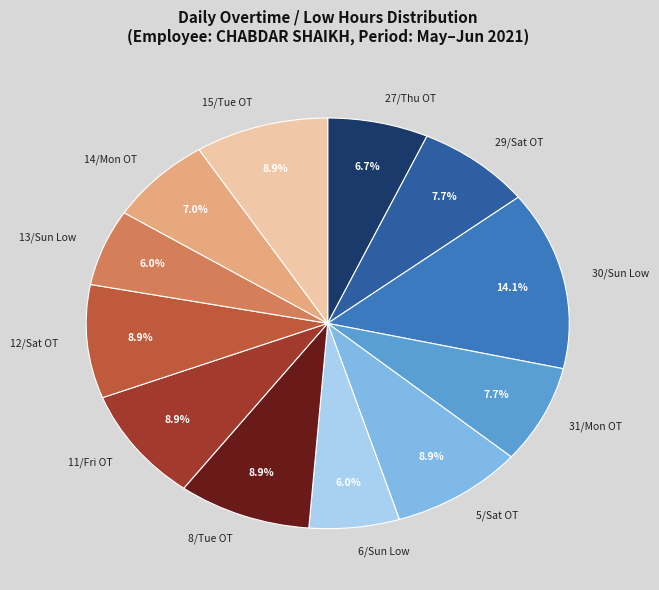

What is the total percentage of 15/Tue OT and 8/Tue OT?

17.9%